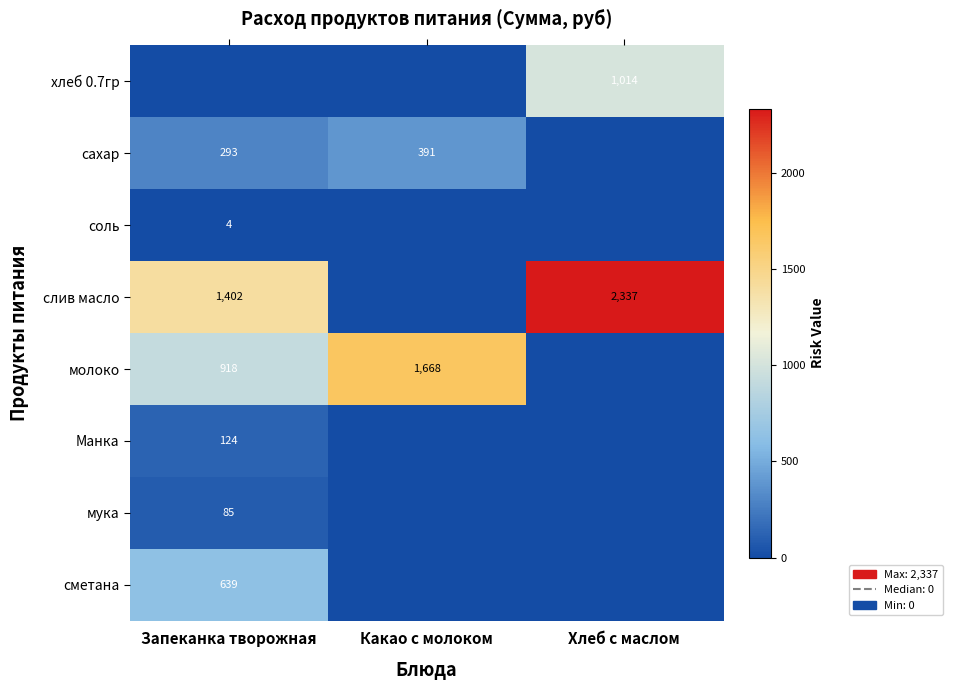

At how many categories does at least one series exceed 1070?

3